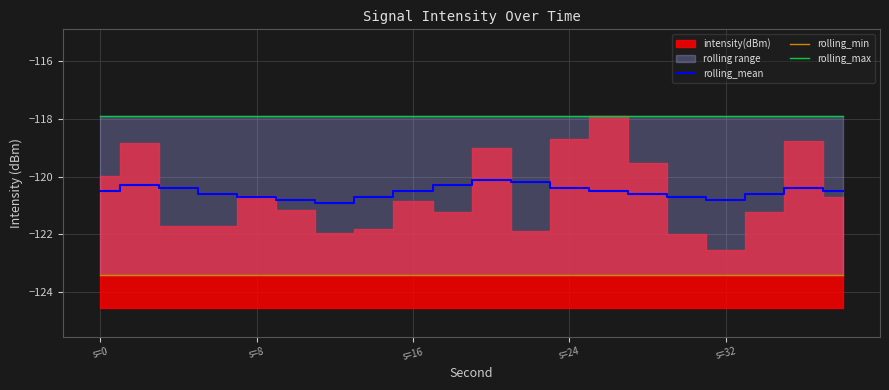

True or false: rolling_mean and rolling_min cross at least once.

False